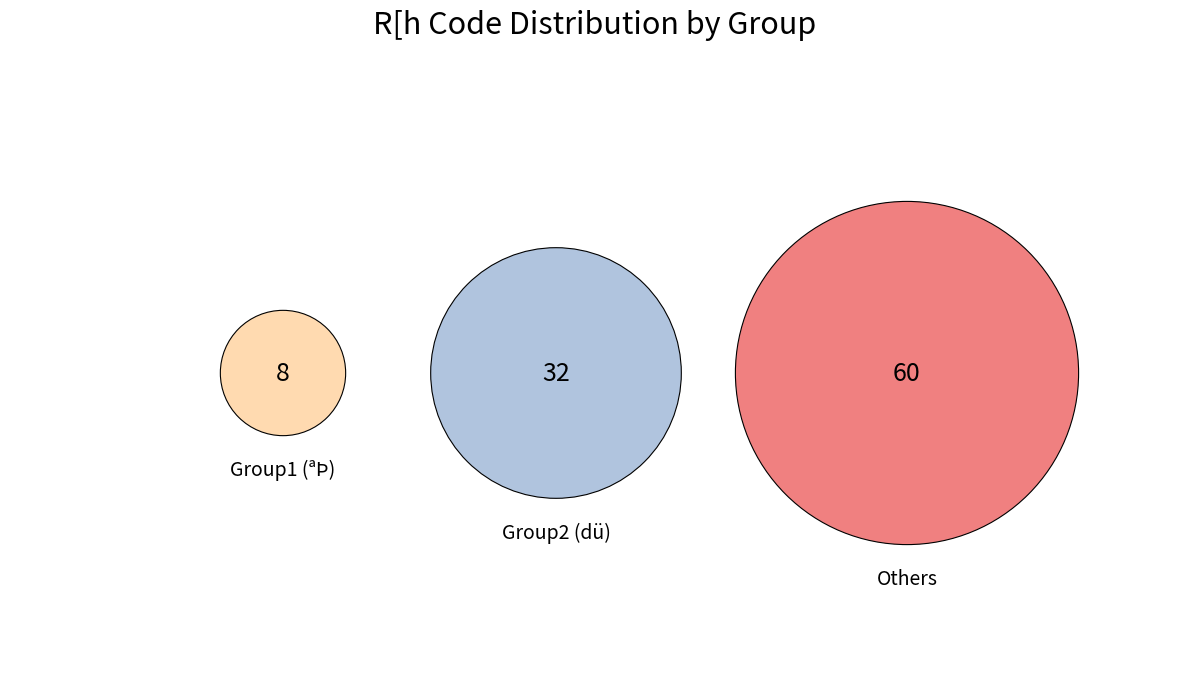

Does 32 represent more than half of the total?

No